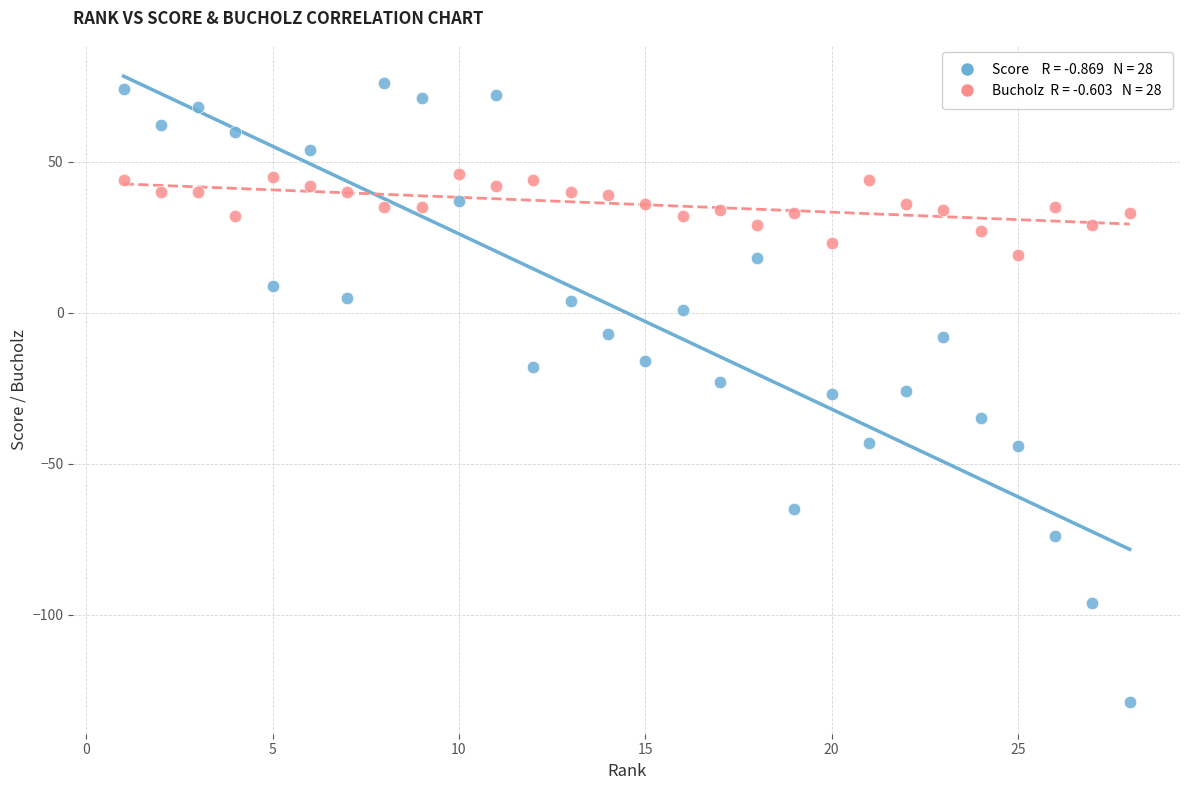

Across all data points, what is the range of Y values (max minus min)?

205